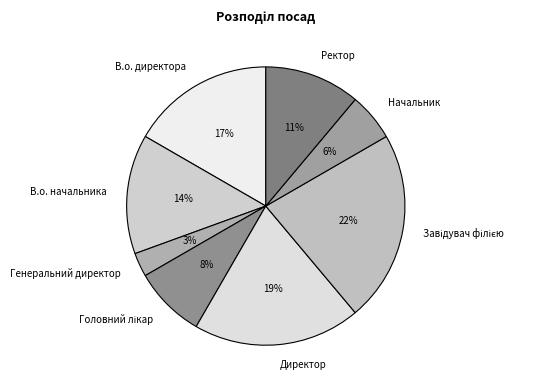

What percentage is the В.о. директора slice, to the nearest percent?

17%